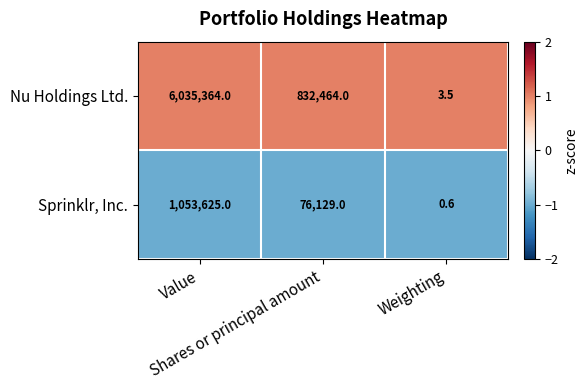

Which category has the lowest value across all series?

Weighting